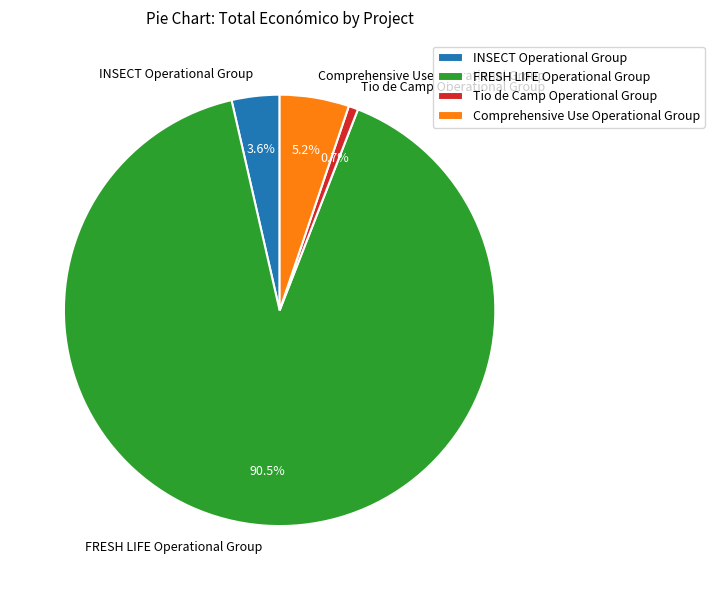

To the nearest percent, what is the combined percentage of FRESH LIFE Operational Group and Comprehensive Use Operational Group?

96%